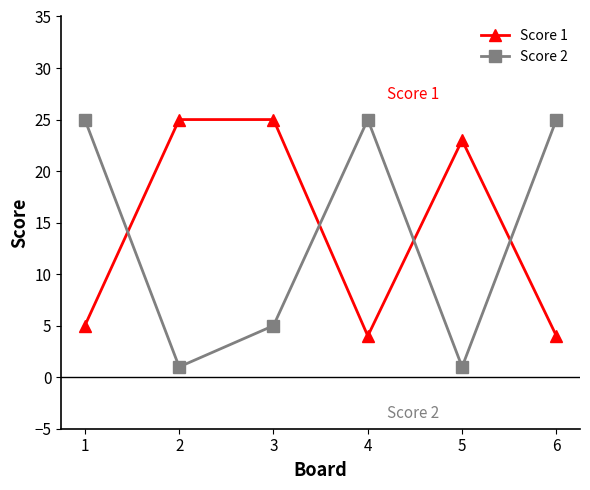

How many lines are shown in the chart?

2